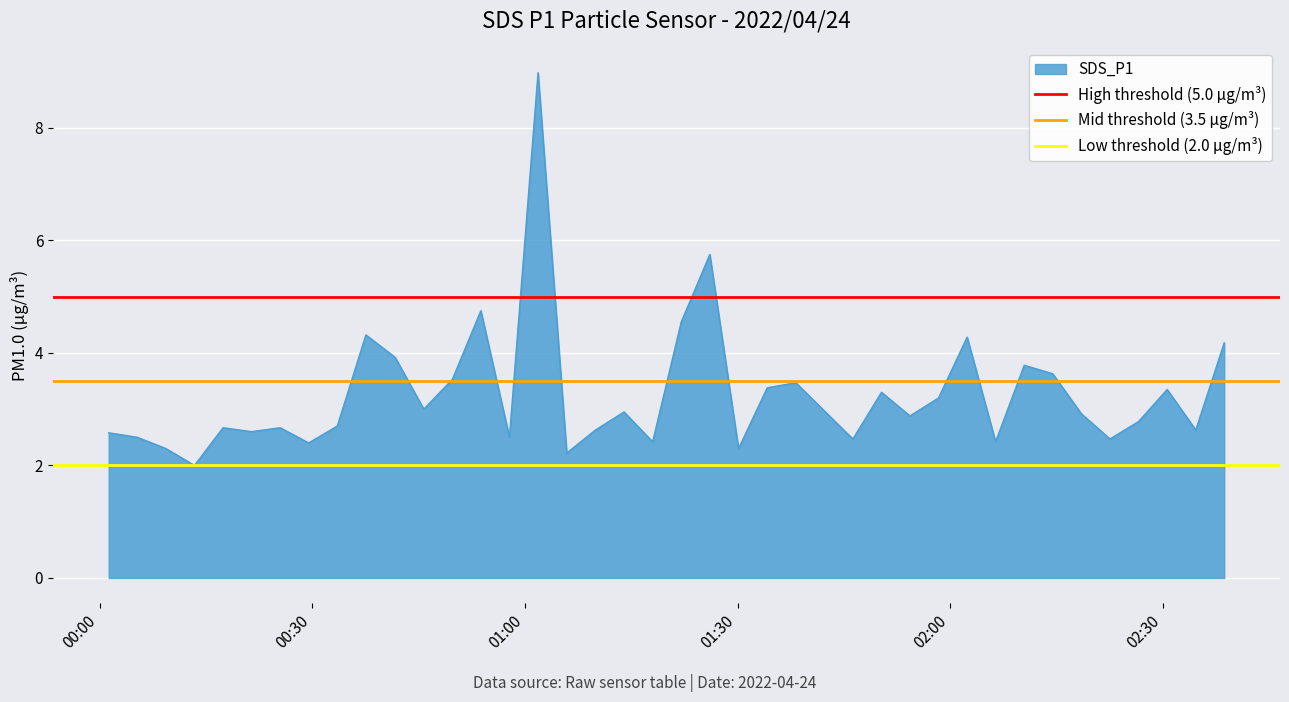

What is the maximum value for SDS_P1?

9.0